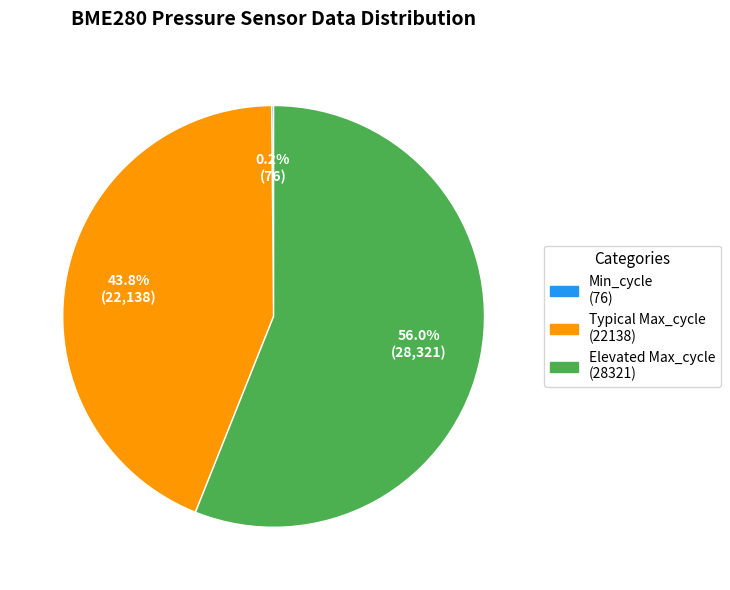

Does any single category account for the majority?

Yes